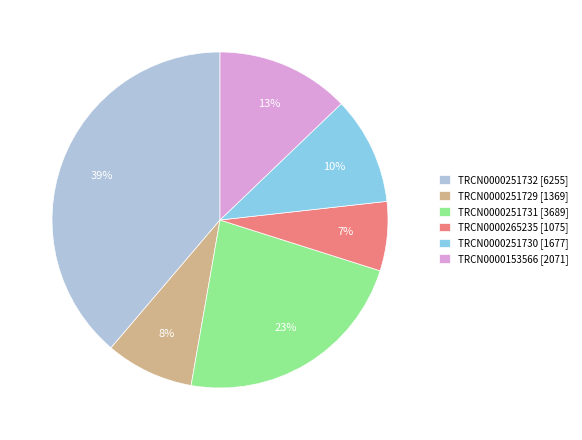

Which category has the biggest portion of the pie?

TRCN0000251732